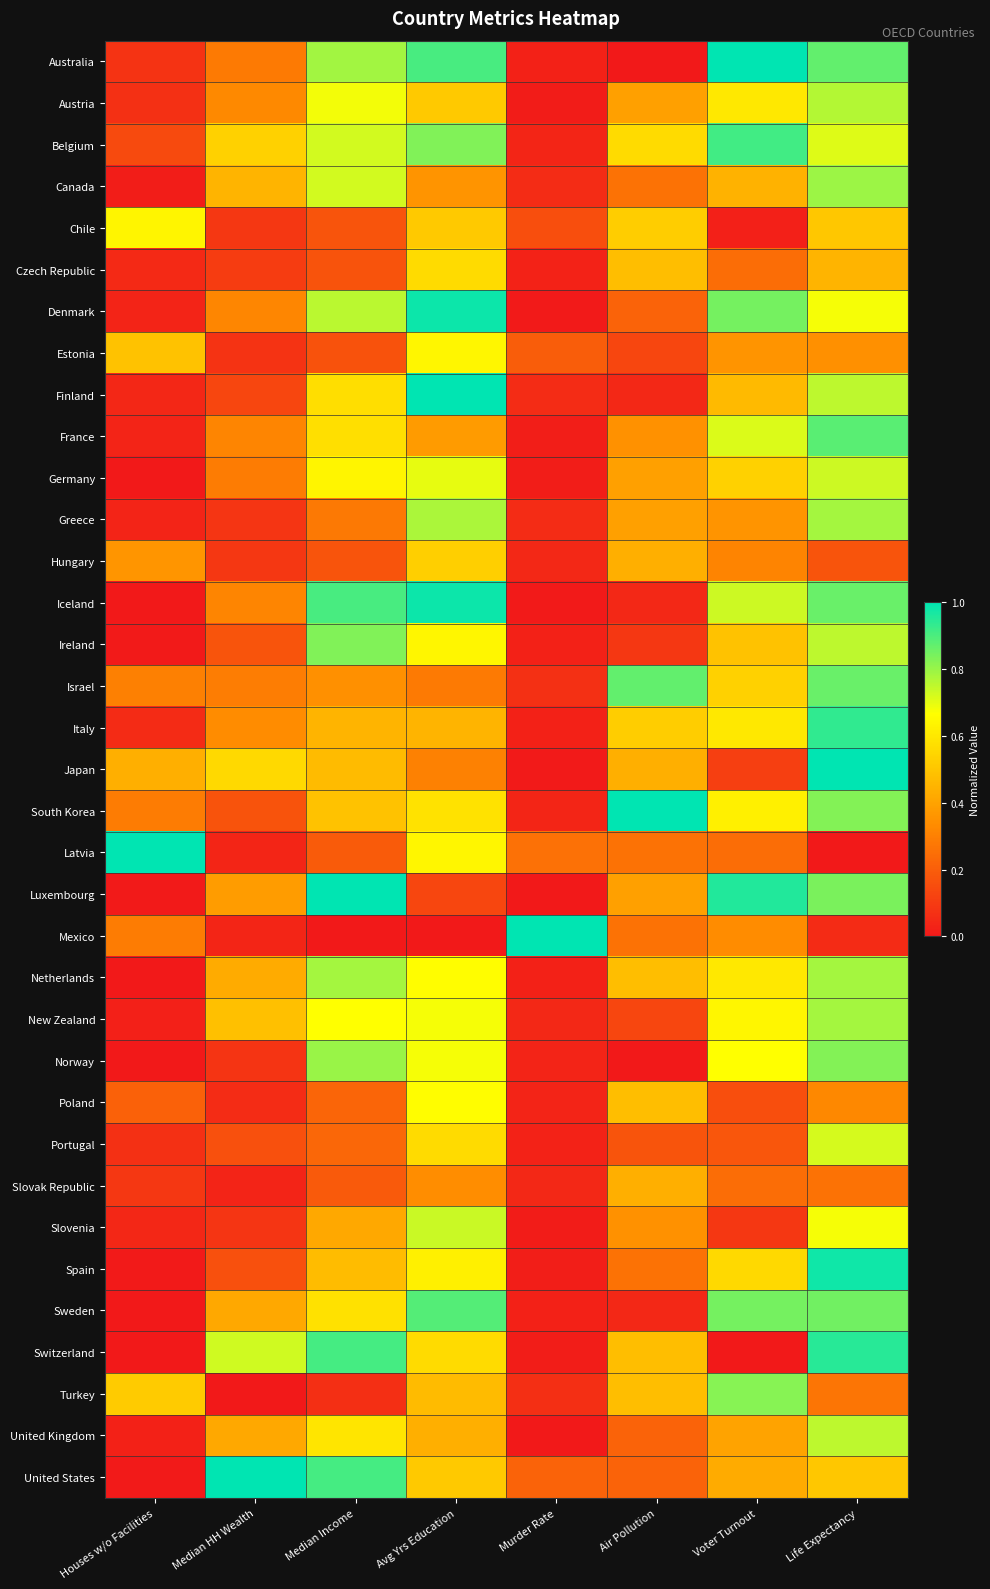

Between Voter Turnout and Median Income, which is larger?

Voter Turnout